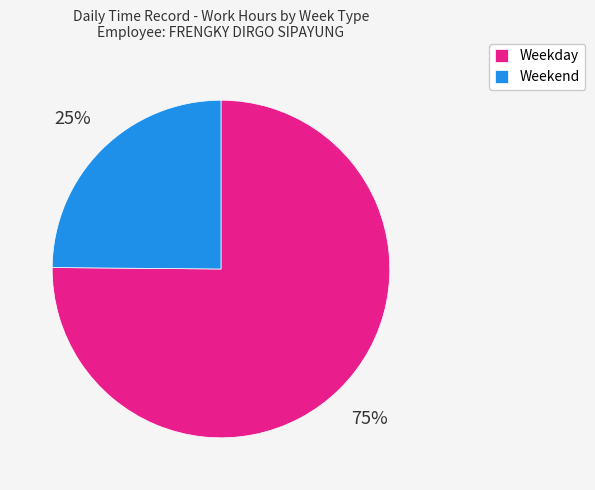

Combined, do Weekend and Weekday account for over 50%?

Yes